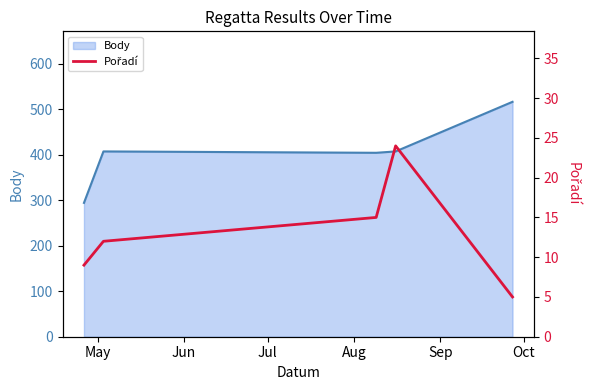

How many lines are shown in the chart?

1